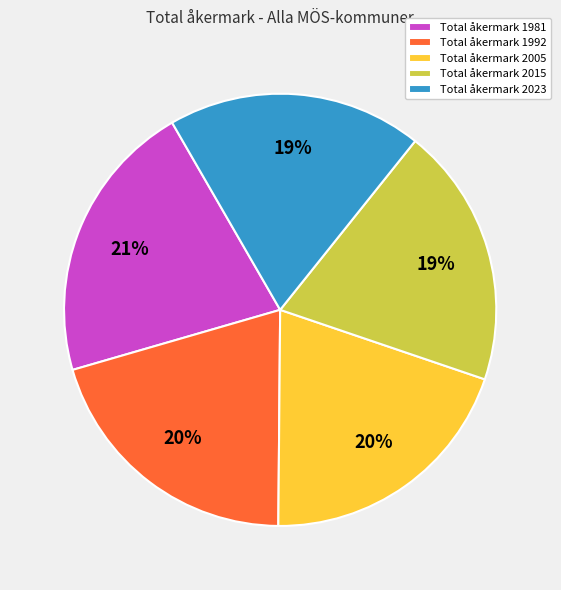

What percentage is the Total åkermark 1992 slice, to the nearest percent?

20%